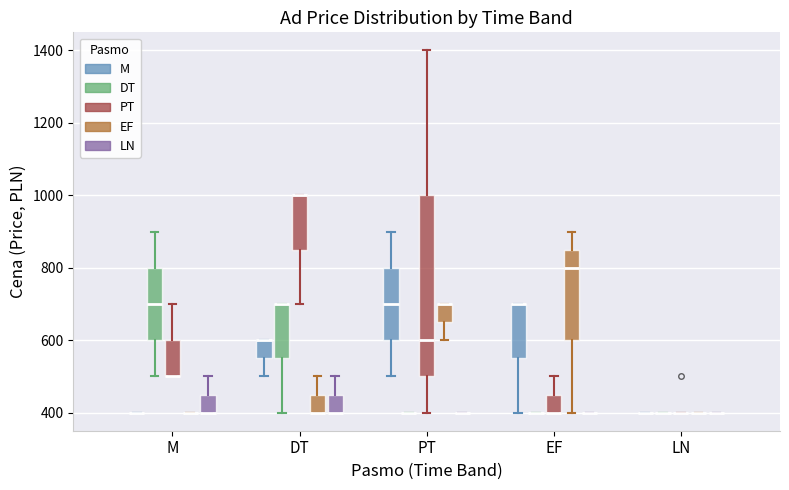

Reading left to right, transcribe this box plot: for each box, give where its median line is, the range the box spans, and where its two whiskers end, as read against the y-axis. The values are not printed on the chart, so give them approximately, as read against the axis.

M (M): box collapsed to a line at 400, whiskers 400 to 400
M (DT): median 700, box 600 to 800, whiskers 500 to 900
M (PT): median 500 (drawn on the box's lower edge), box 500 to 600, whiskers 500 to 700
M (EF): box collapsed to a line at 400, whiskers 400 to 400
M (LN): median 400 (drawn on the box's lower edge), box 400 to 460, whiskers 400 to 500
DT (M): median 600 (drawn on the box's upper edge), box 560 to 600, whiskers 500 to 600
DT (DT): median 700 (drawn on the box's upper edge), box 560 to 700, whiskers 400 to 700
DT (PT): median 1000 (drawn on the box's upper edge), box 860 to 1000, whiskers 700 to 1000
DT (EF): median 400 (drawn on the box's lower edge), box 400 to 460, whiskers 400 to 500
DT (LN): median 400 (drawn on the box's lower edge), box 400 to 460, whiskers 400 to 500
PT (M): median 700, box 600 to 800, whiskers 500 to 900
PT (DT): box collapsed to a line at 400, whiskers 400 to 400
PT (PT): median 600, box 500 to 1000, whiskers 400 to 1400
PT (EF): median 700 (drawn on the box's upper edge), box 660 to 700, whiskers 600 to 700
PT (LN): box collapsed to a line at 400, whiskers 400 to 400
EF (M): median 700 (drawn on the box's upper edge), box 560 to 700, whiskers 400 to 700
EF (DT): box collapsed to a line at 400, whiskers 400 to 400
EF (PT): median 400 (drawn on the box's lower edge), box 400 to 460, whiskers 400 to 500
EF (EF): median 800, box 600 to 860, whiskers 400 to 900
EF (LN): box collapsed to a line at 400, whiskers 400 to 400
LN (M): box collapsed to a line at 400, whiskers 400 to 400
LN (DT): box collapsed to a line at 400, whiskers 400 to 400
LN (PT): box collapsed to a line at 400, whiskers 400 to 400
LN (EF): box collapsed to a line at 400, whiskers 400 to 400
LN (LN): box collapsed to a line at 400, whiskers 400 to 400